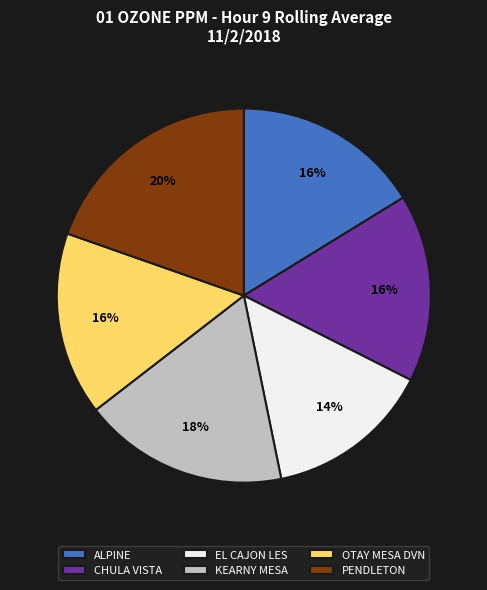

To the nearest percent, what is the average slice percentage?

17%